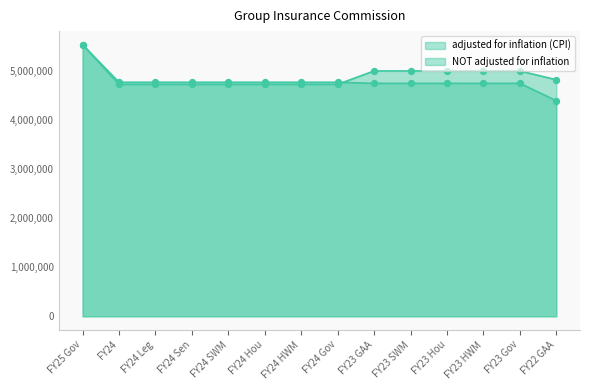

What are all the series names shown in the legend?

adjusted for inflation (CPI), NOT adjusted for inflation